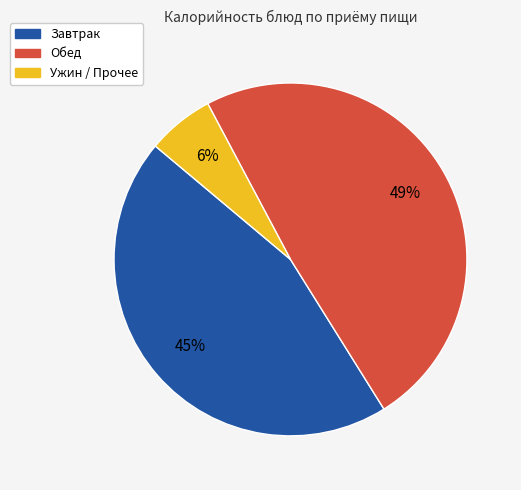

Is there any slice that represents more than half of the pie?

No